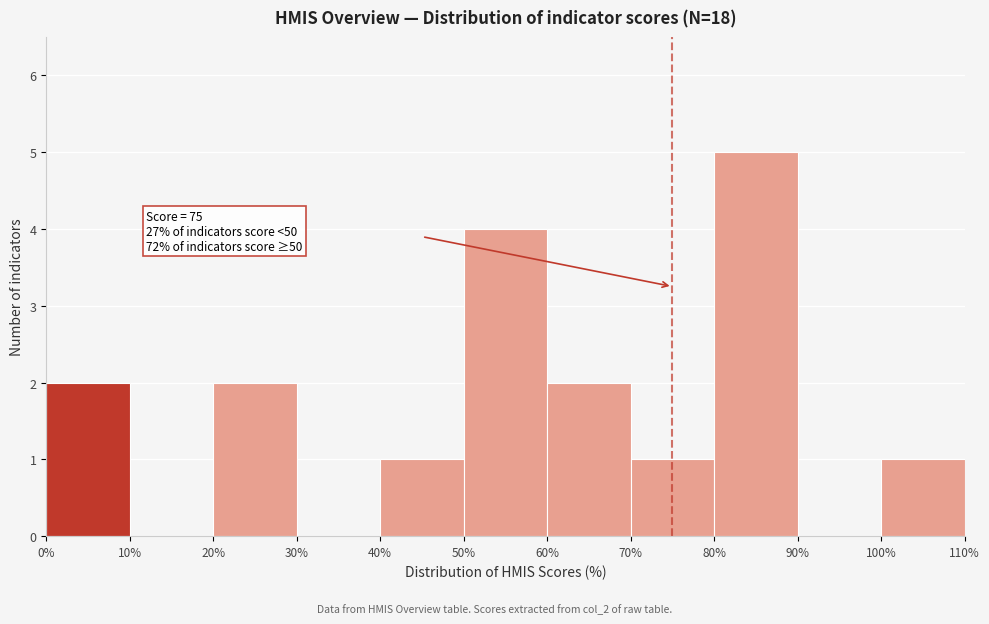

Which range on the x-axis has the tallest bar?

80% to 90%